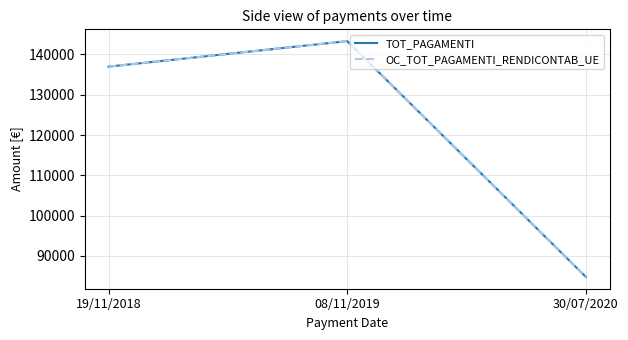

Does the chart display data point markers on the line(s)?

No